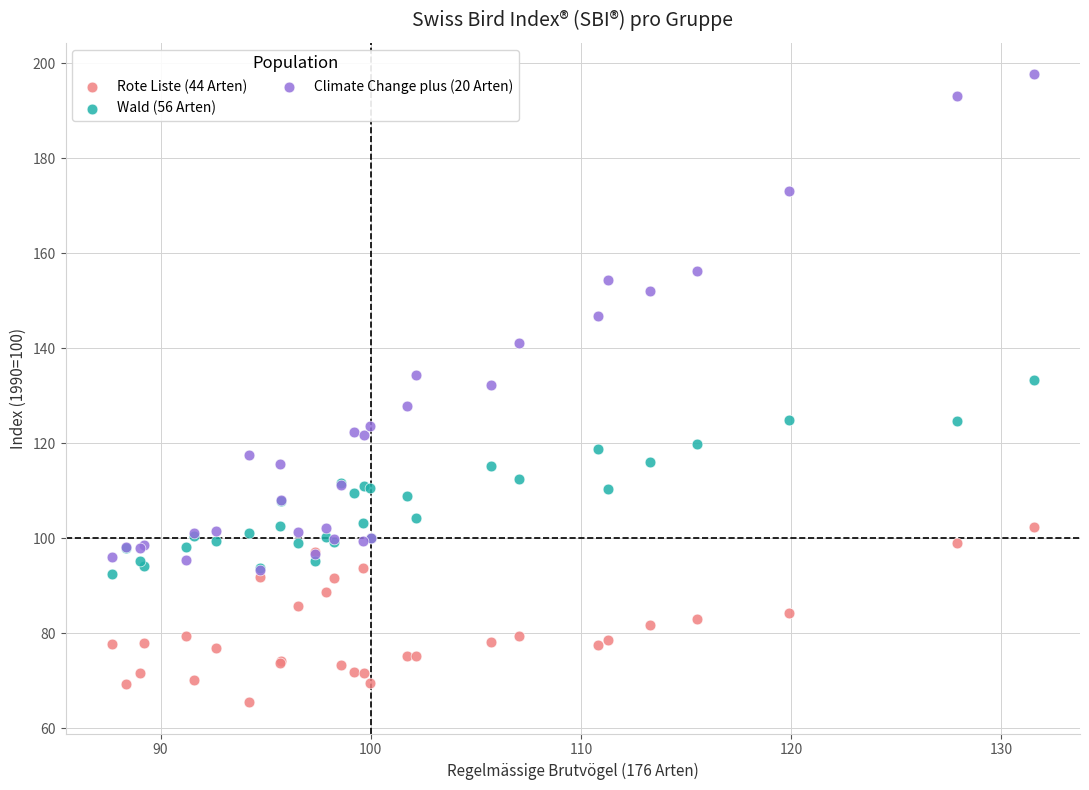

What are all the series names shown in the legend?

Rote Liste (44 Arten), Wald (56 Arten), Climate Change plus (20 Arten)